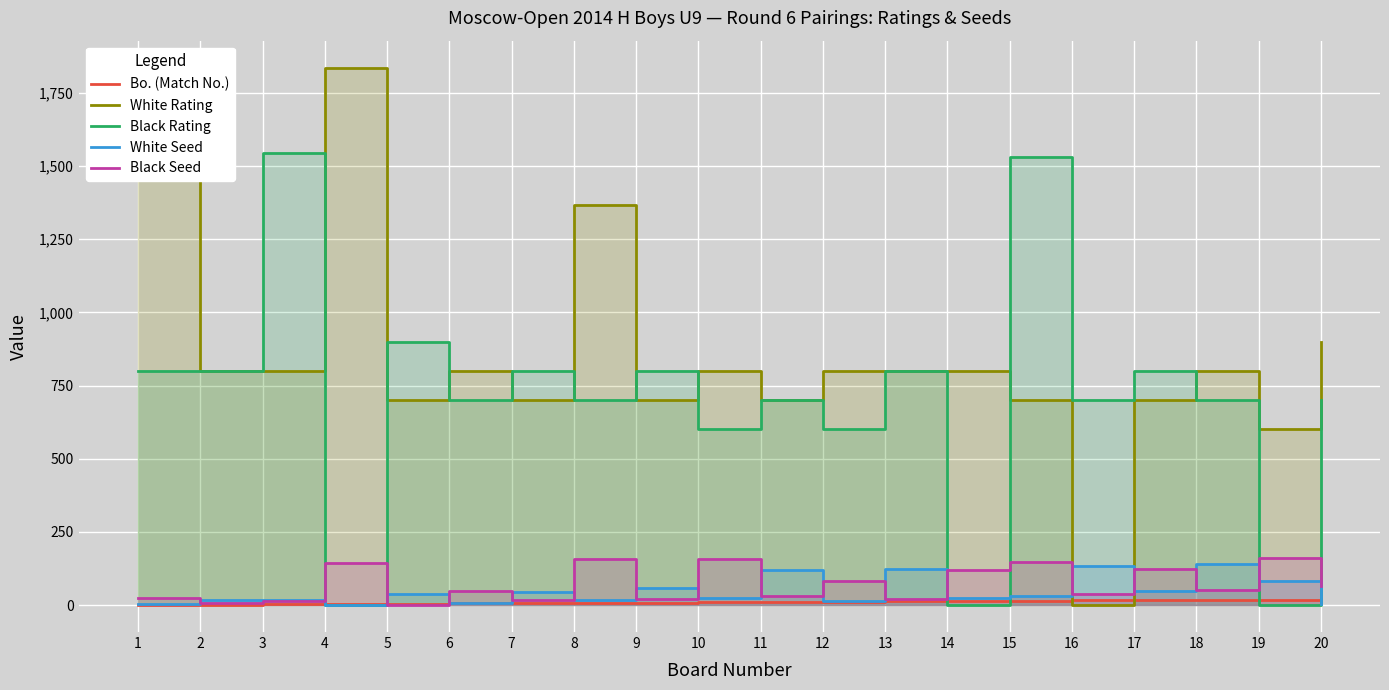

The White Seed series shows 53 at 15. True or false?

False